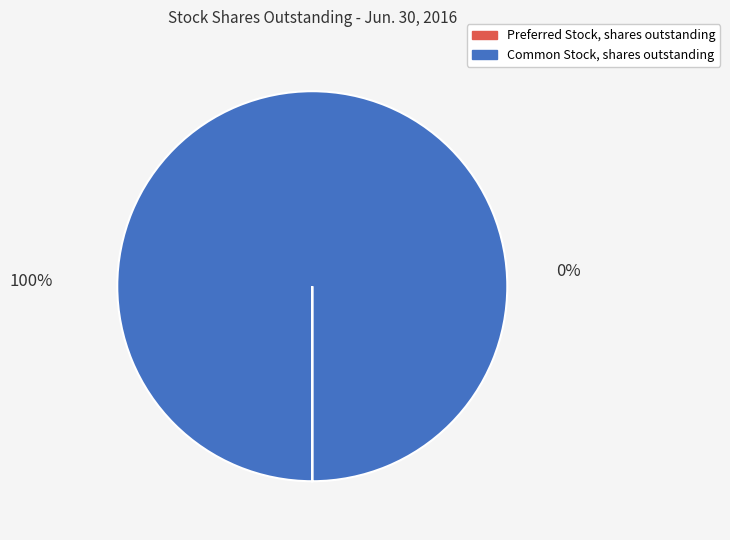

Which slice is the smallest?

Preferred Stock, shares outstanding